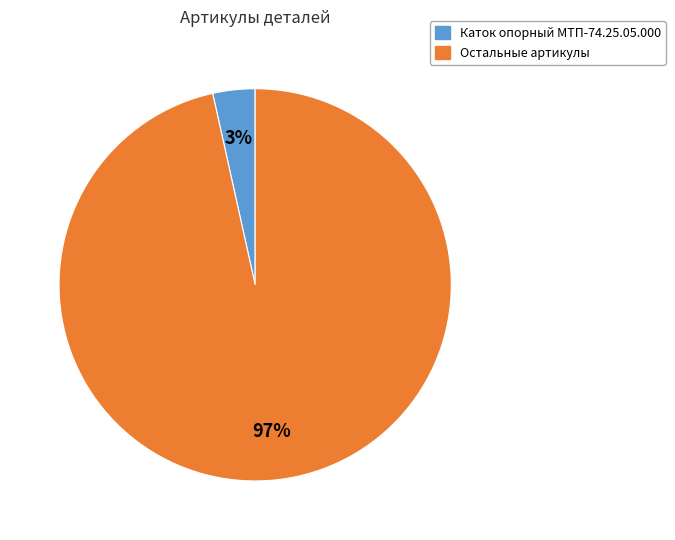

Is there any slice that represents more than half of the pie?

Yes